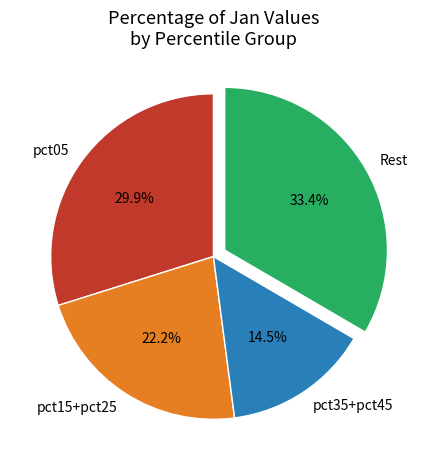

Which category has the biggest portion of the pie?

Rest